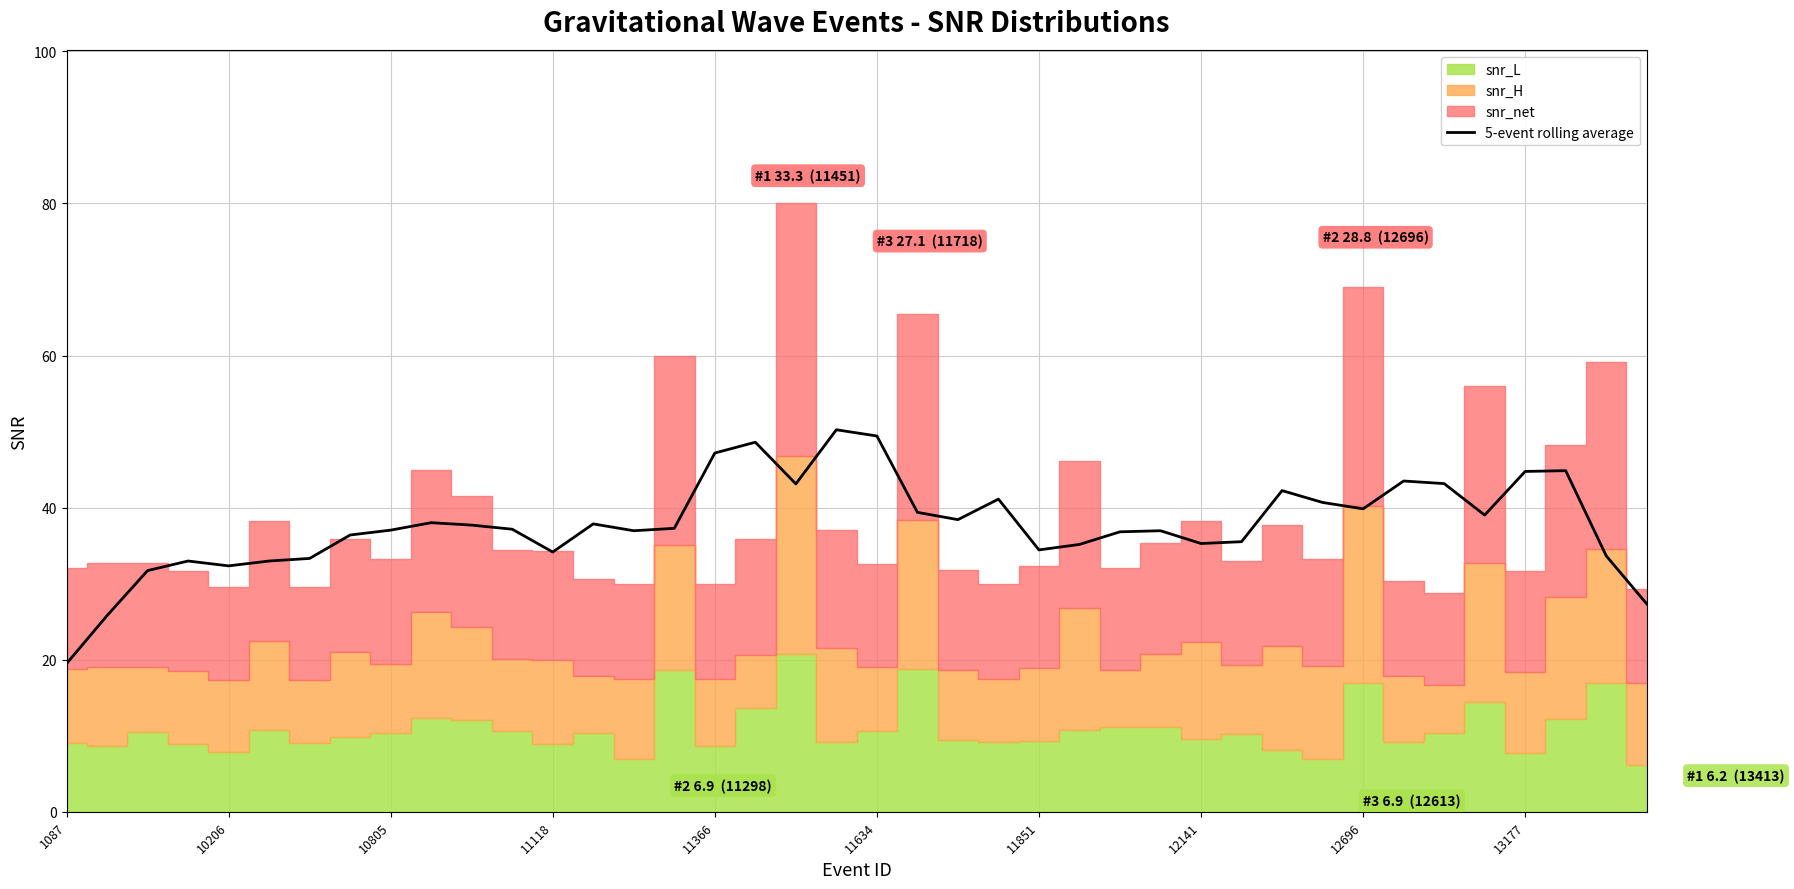

Which has a higher value, 34 or 30?

34